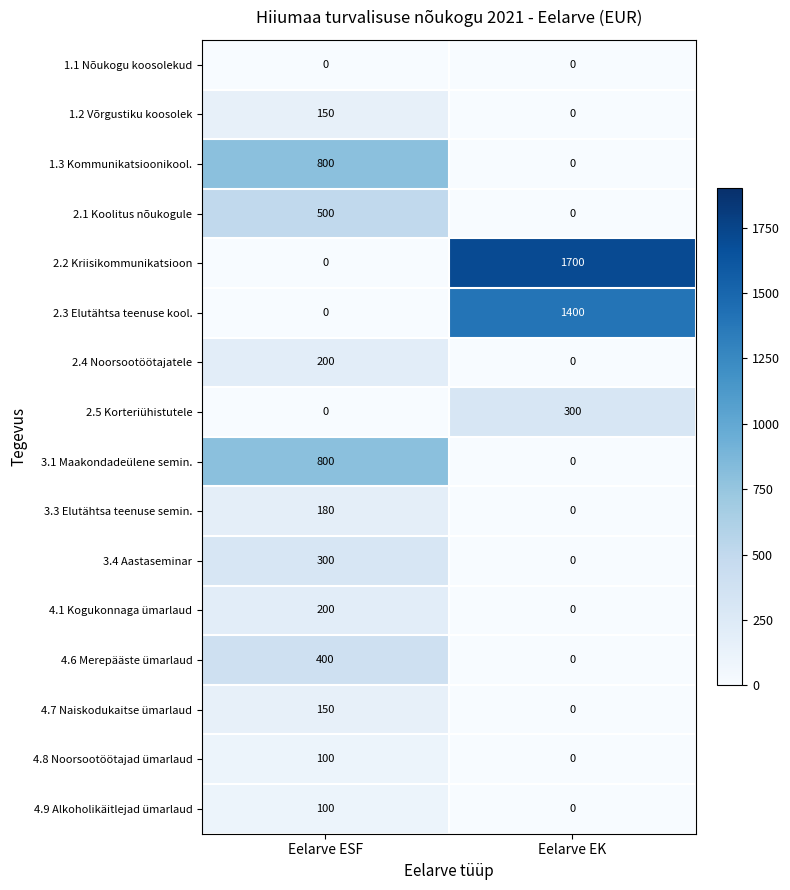

Which category has the highest value in the 4.1 Kogukonnaga ümarlaud series?

Eelarve ESF